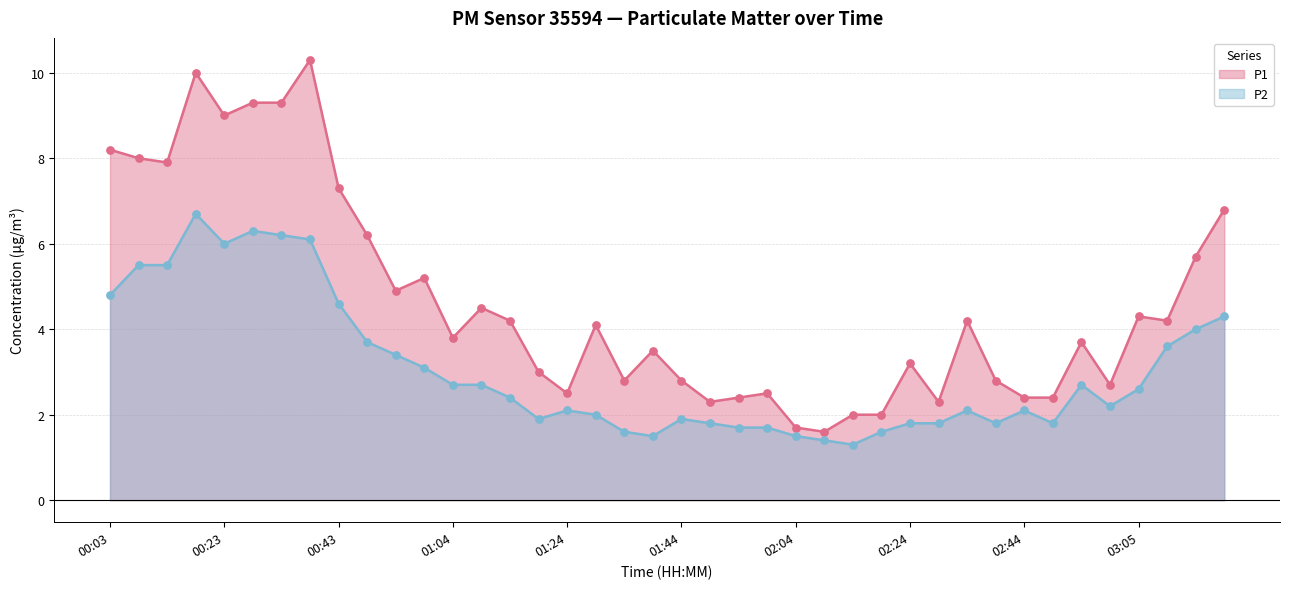

Which series has the widest spread of Y values?

P1